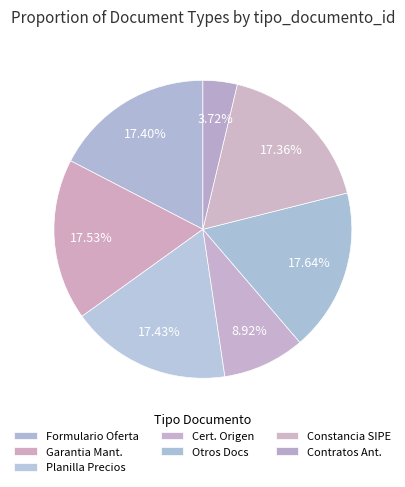

How many segments does this pie chart have?

7